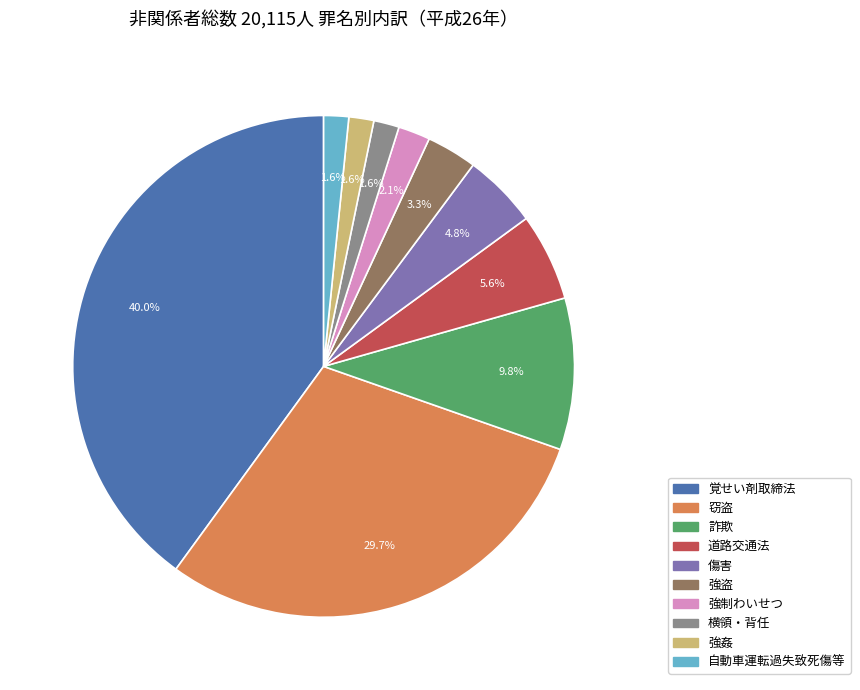

Which category has the biggest portion of the pie?

覚せい剤取締法